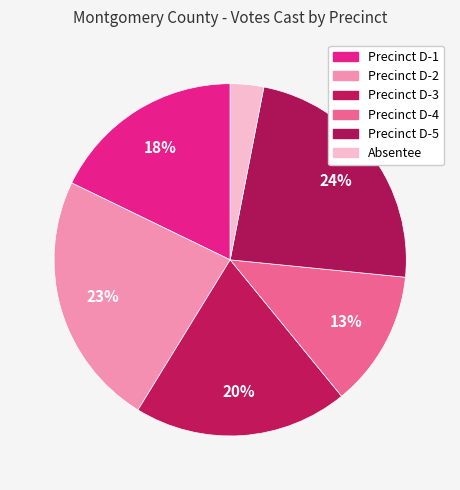

Which slice is the smallest?

Absentee